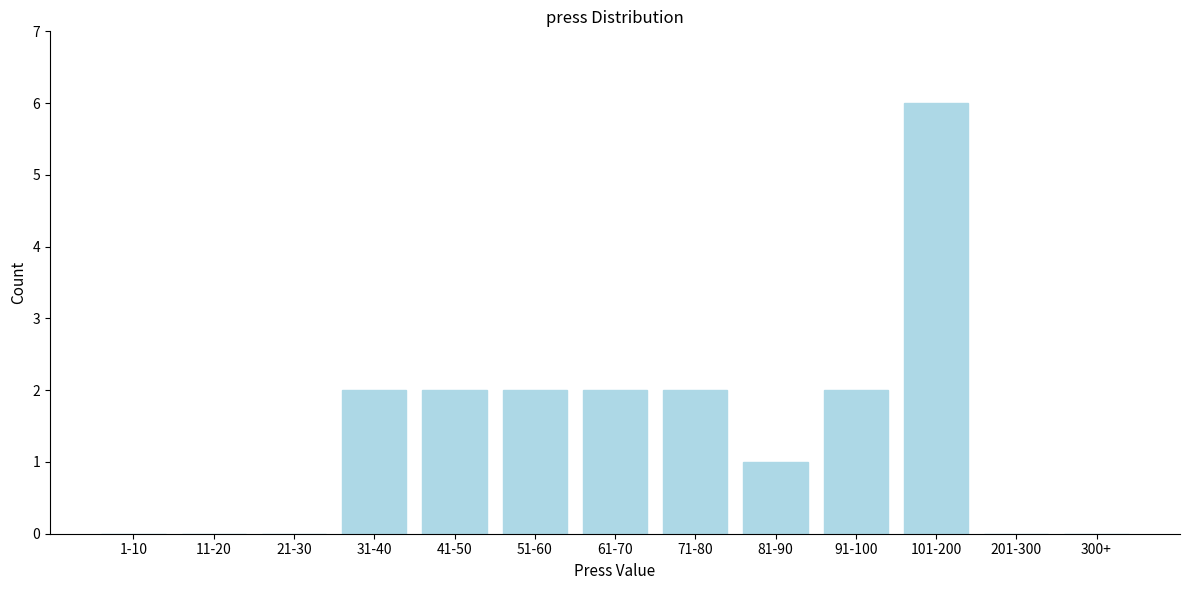

Reading right to left, transcribe all the data shown in this chart.

300+=0	201-300=0	101-200=6	91-100=2	81-90=1	71-80=2	61-70=2	51-60=2	41-50=2	31-40=2	21-30=0	11-20=0	1-10=0